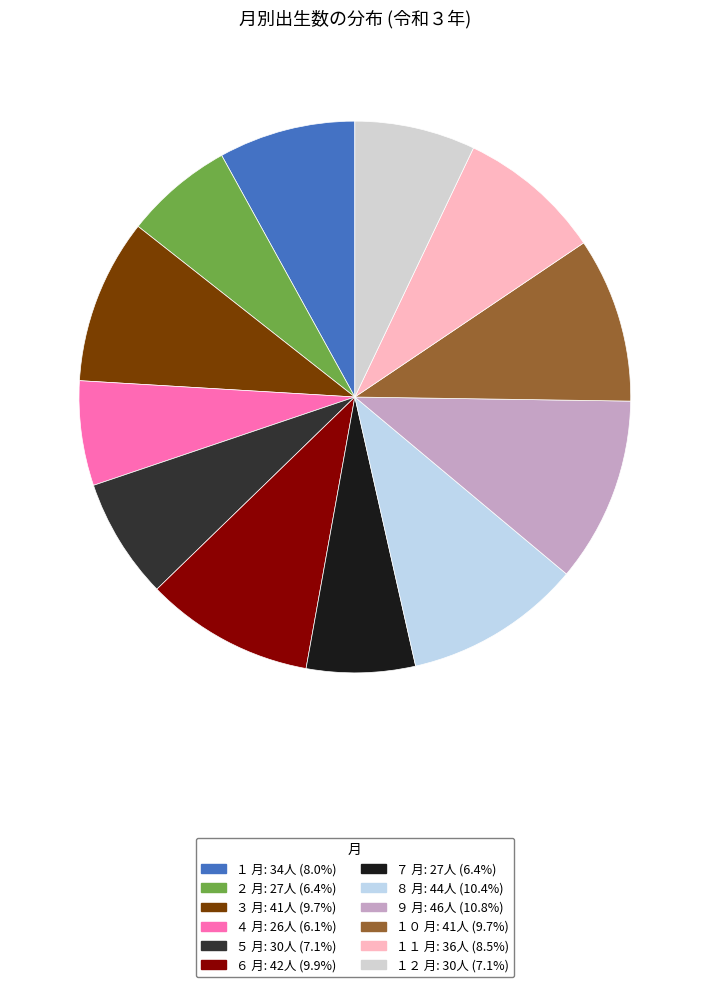

How many segments does this pie chart have?

12